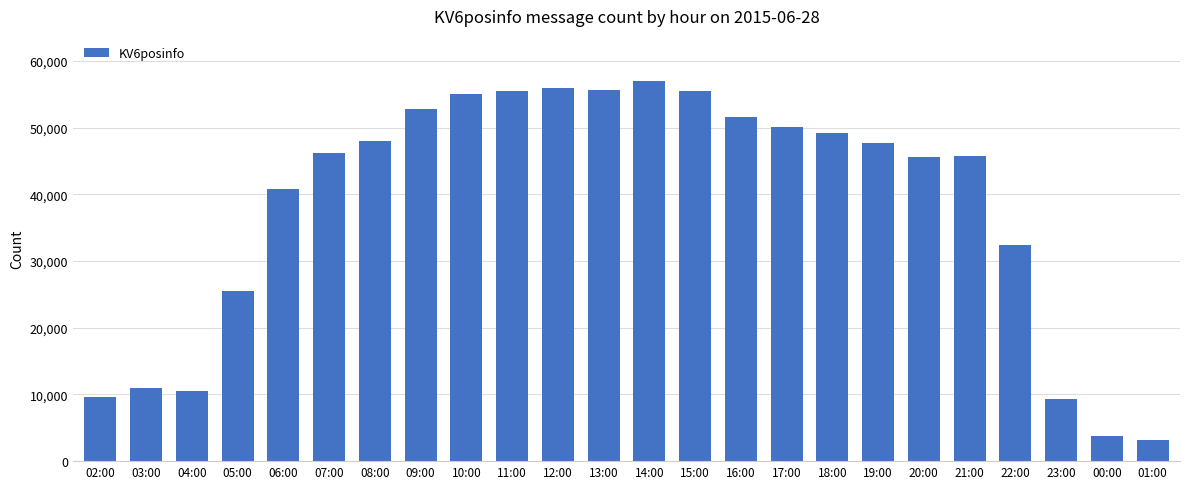

What is the greatest value displayed?

56948